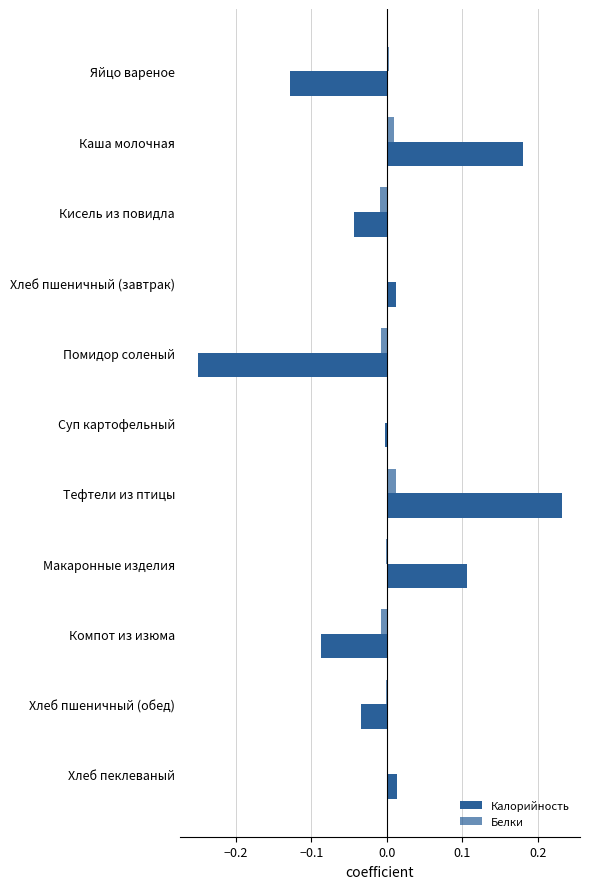

How many distinct data groups are displayed?

2